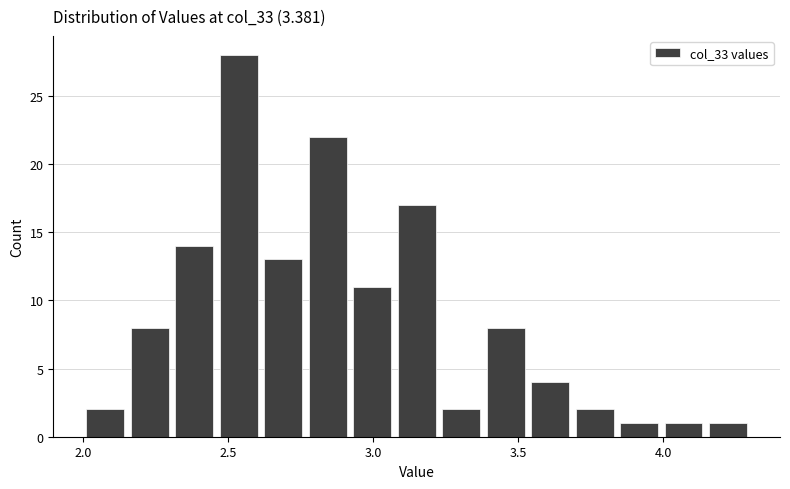

Read against the x-axis, roughly where is the centre of the tallest bar?

2.55